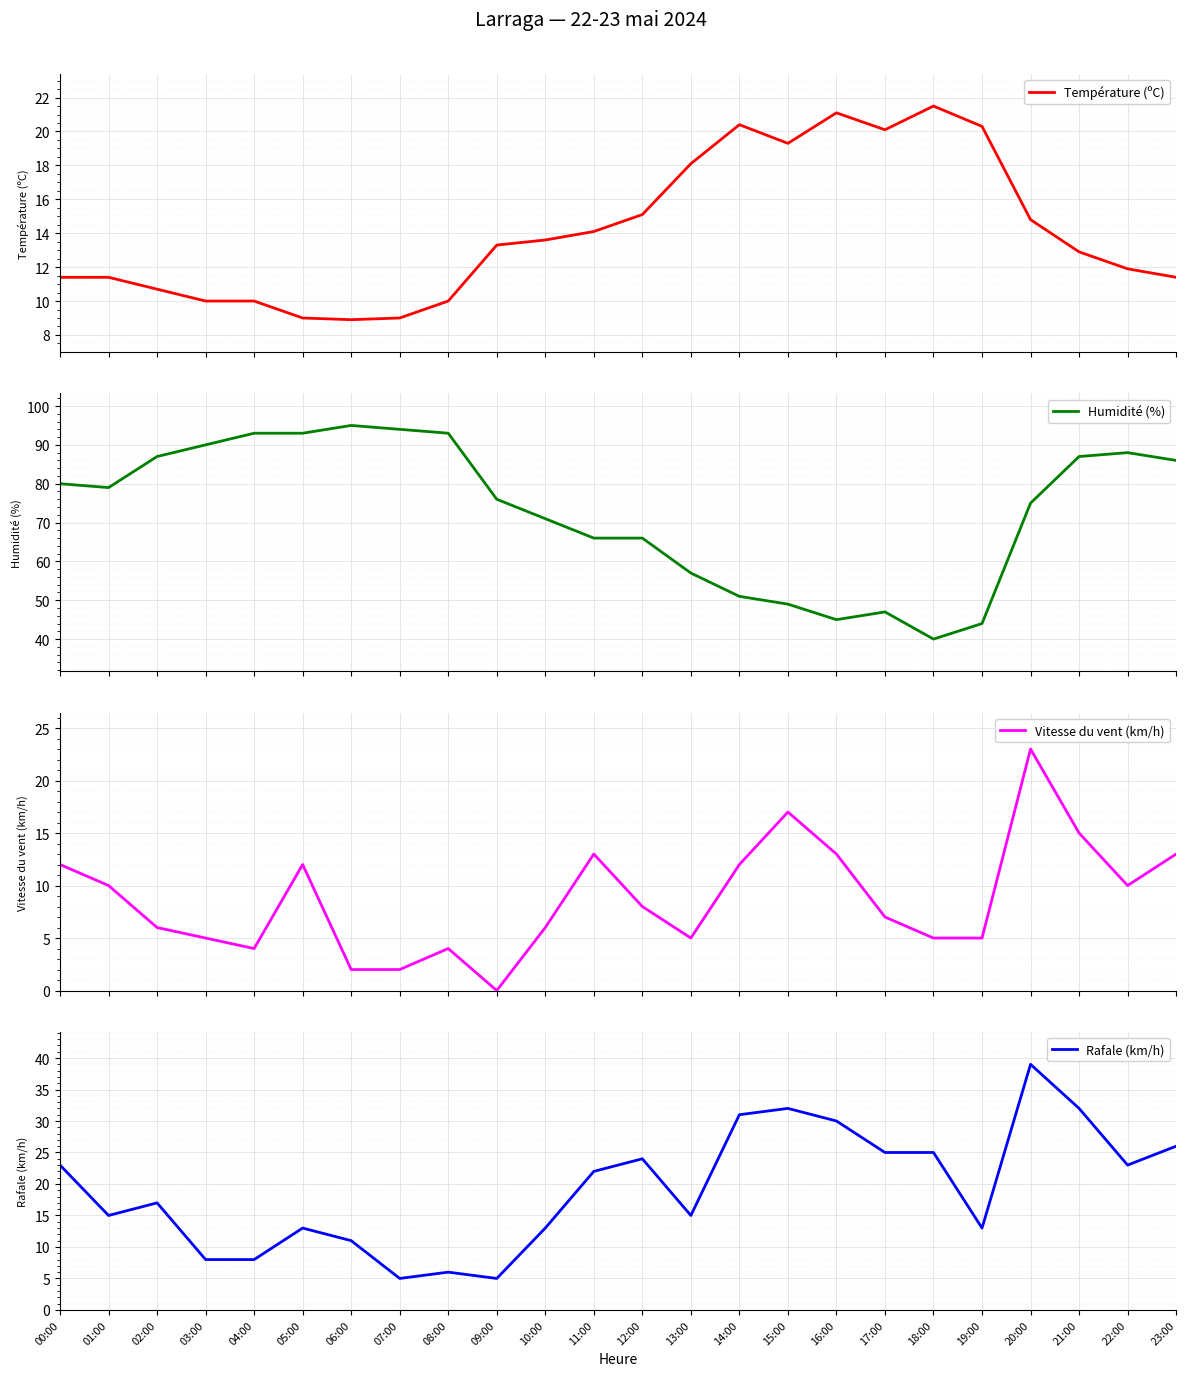

Where is Rafale (km/h) nearest to the value 22?

11:00